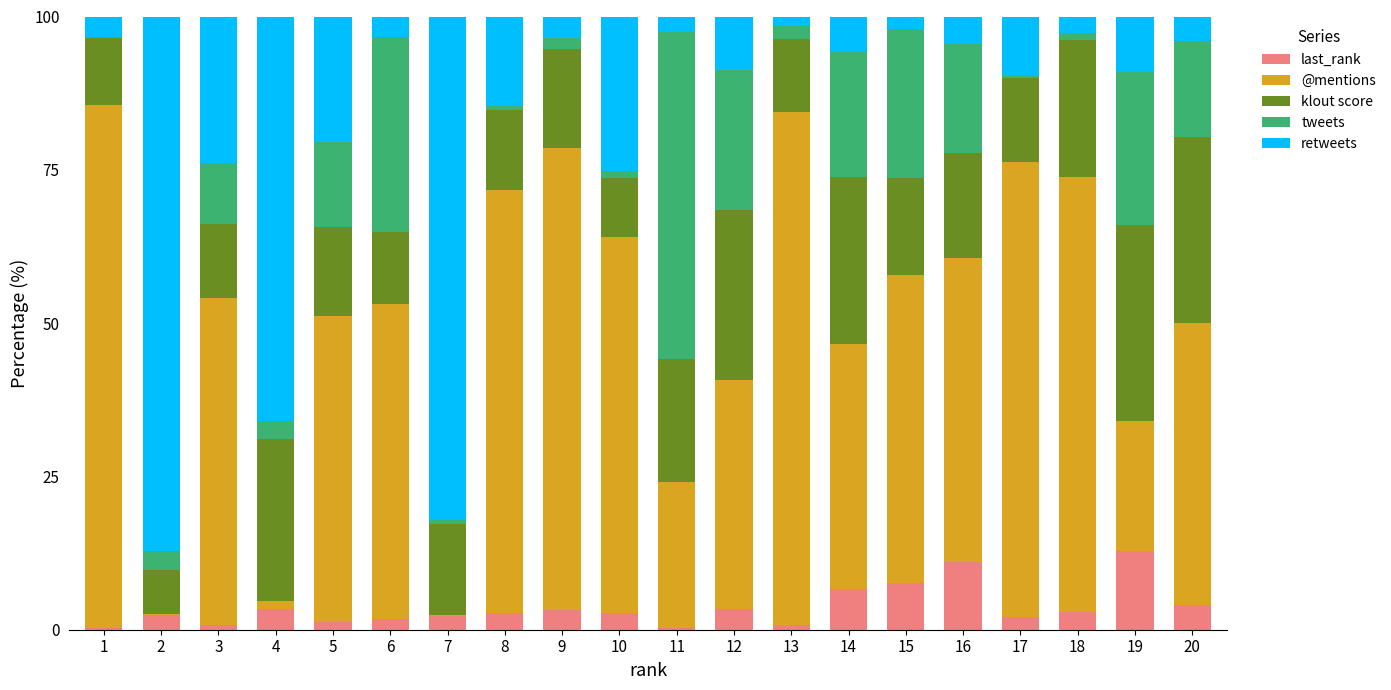

What is the highest value of the last_rank series?

12.8